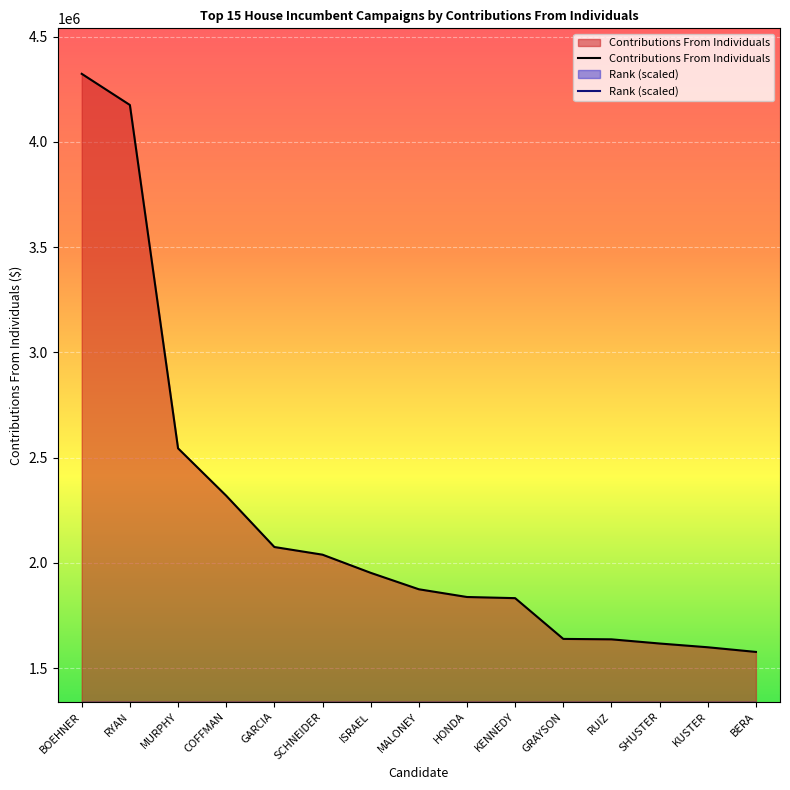

True or false: Rank and Contributions From Individuals cross at least once.

False